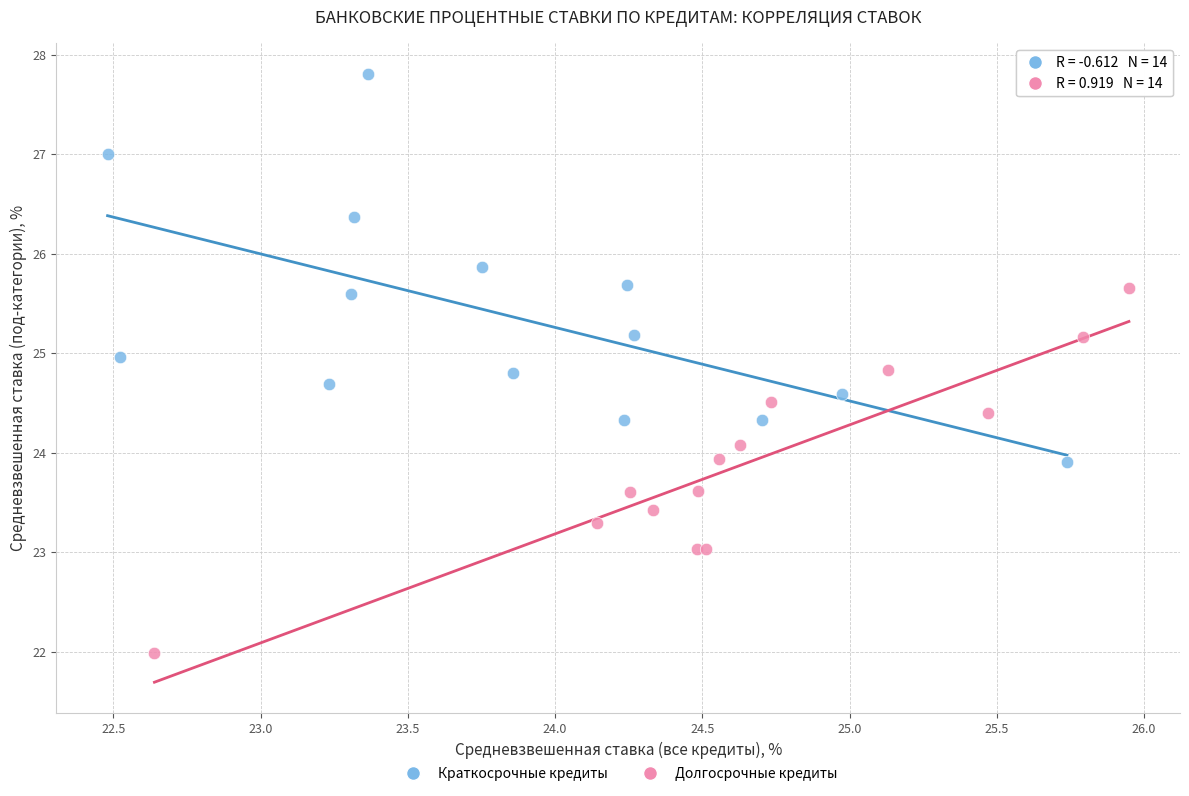

Which series contains the highest Y value?

Краткосрочные кредиты